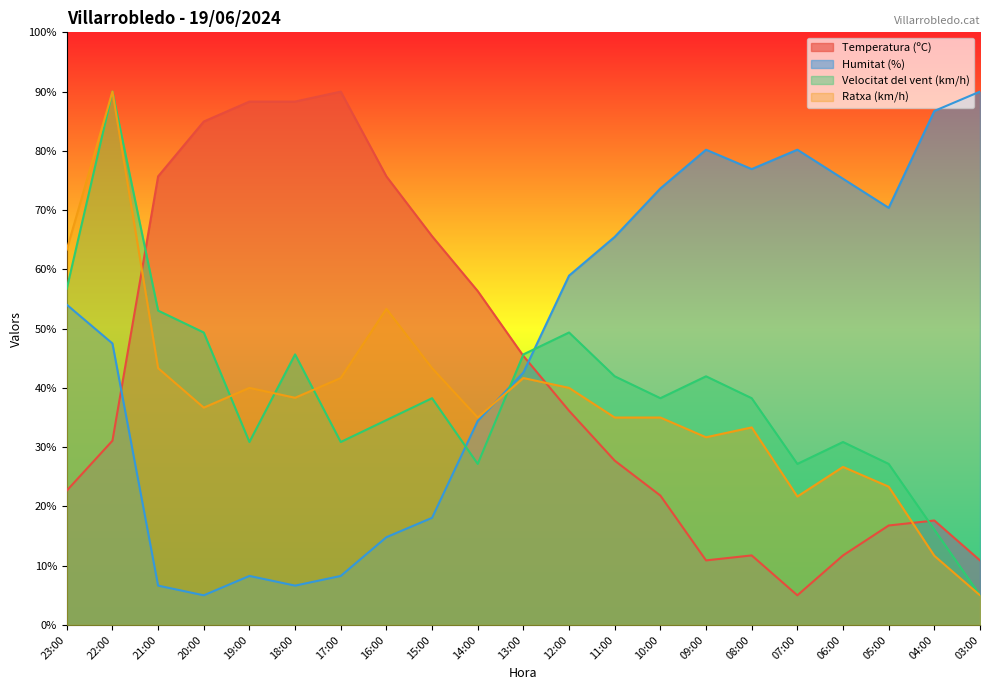

In Humitat (%), how many points are lower than both neighbors (excluding endpoints)?

4